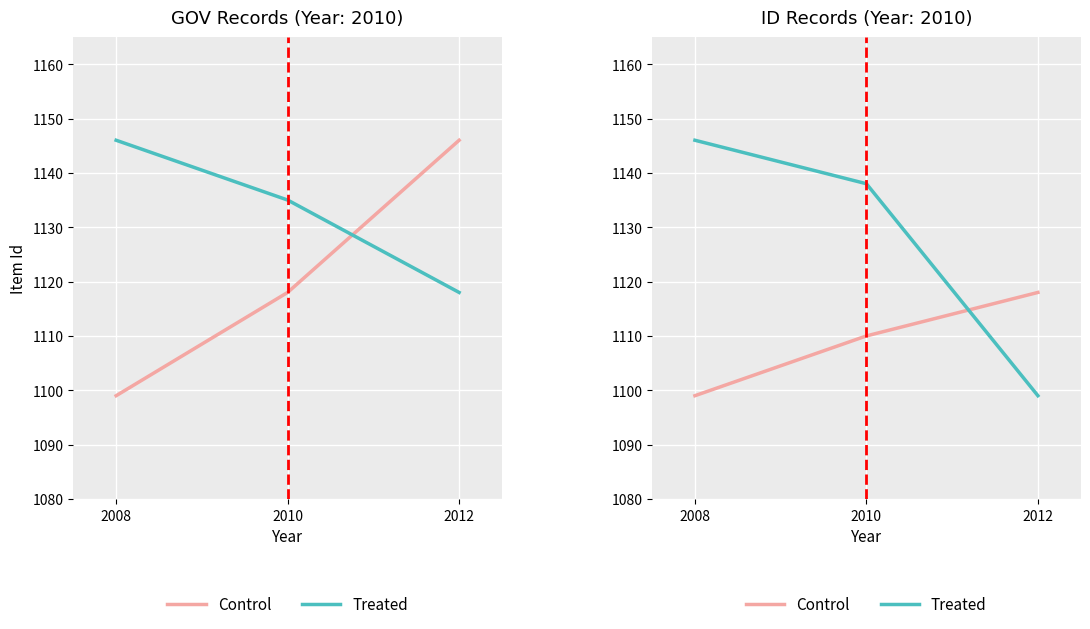

The Control series shows 1110 at 2010. True or false?

True